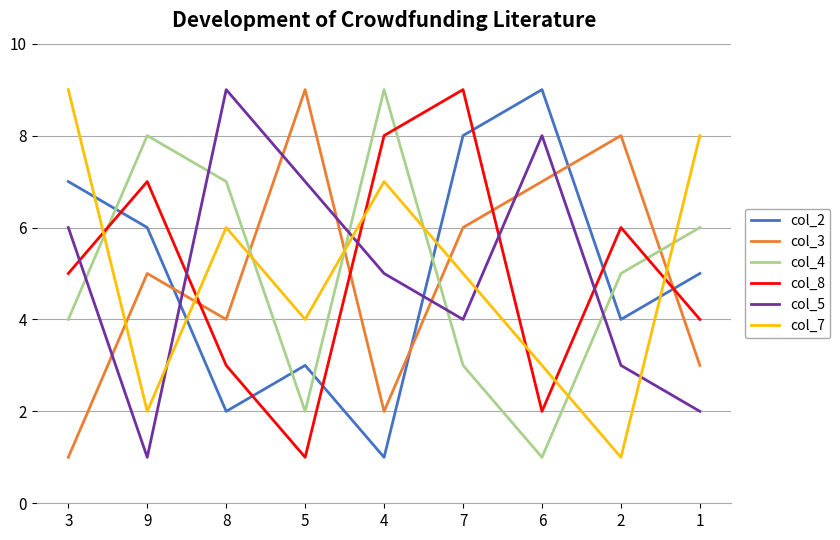

What position from the left is 2?

8